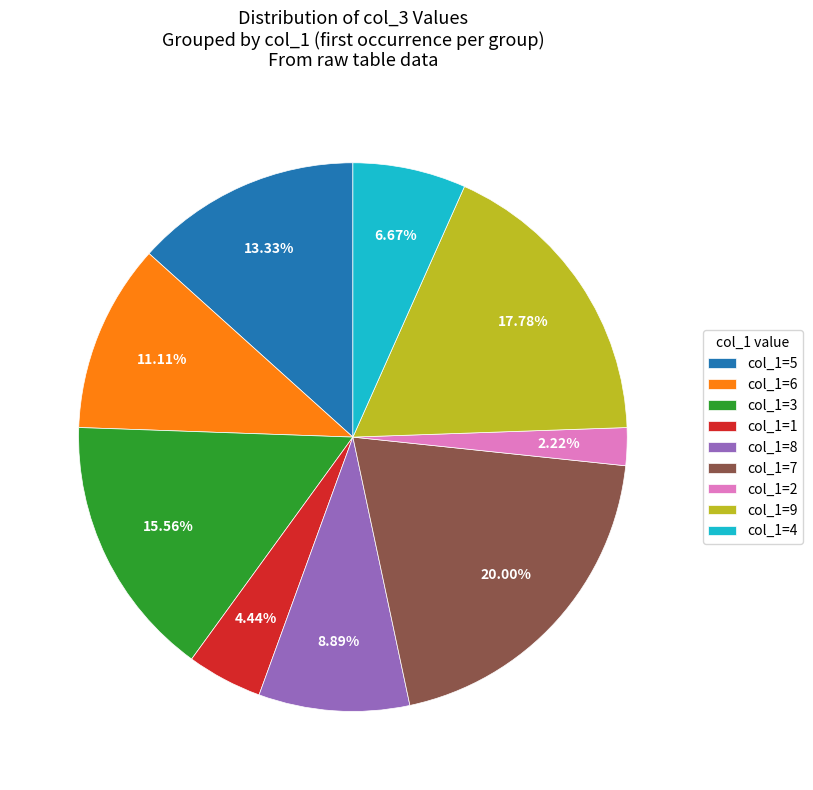

Do col_1=1 and col_1=5 together represent more than half of the pie?

No